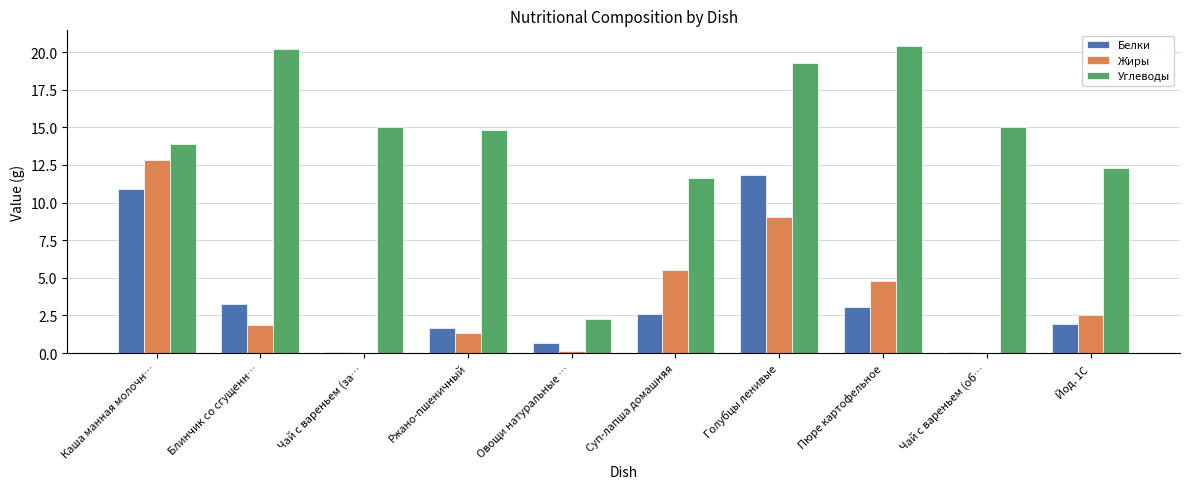

What is the difference between the Жиры values at Каша манная молочн… and Суп-лапша домашняя?

7.3